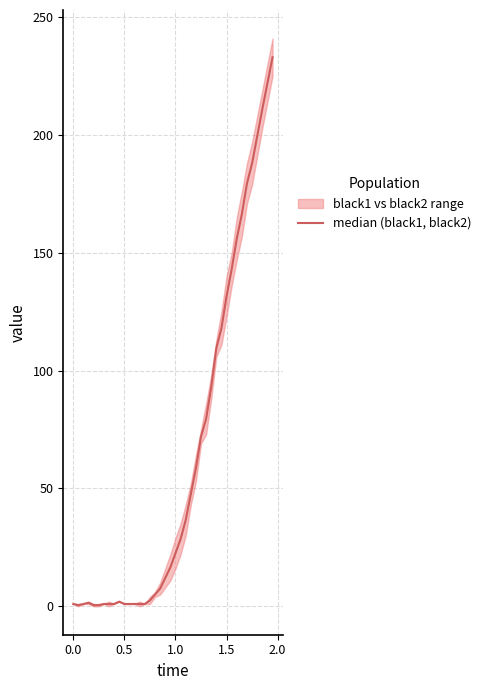

What is the approximate value at 0.0?

0.5